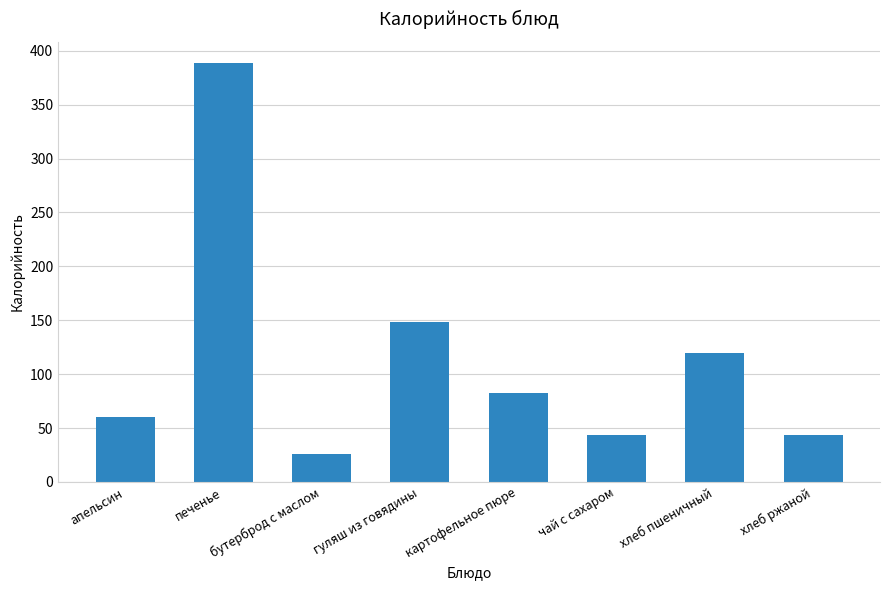

What is the maximum value shown in the chart?

388.8